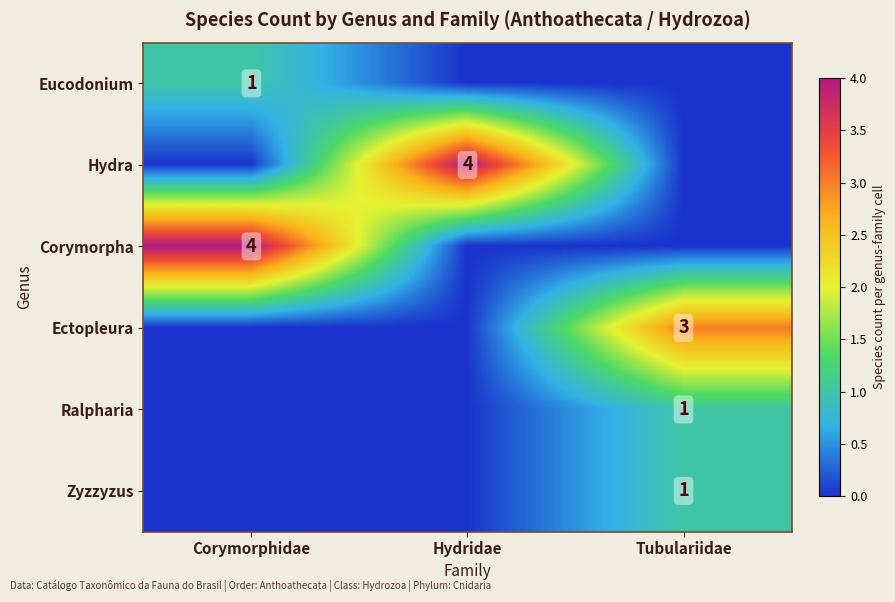

What is the difference between the highest and lowest values at Tubulariidae?

3